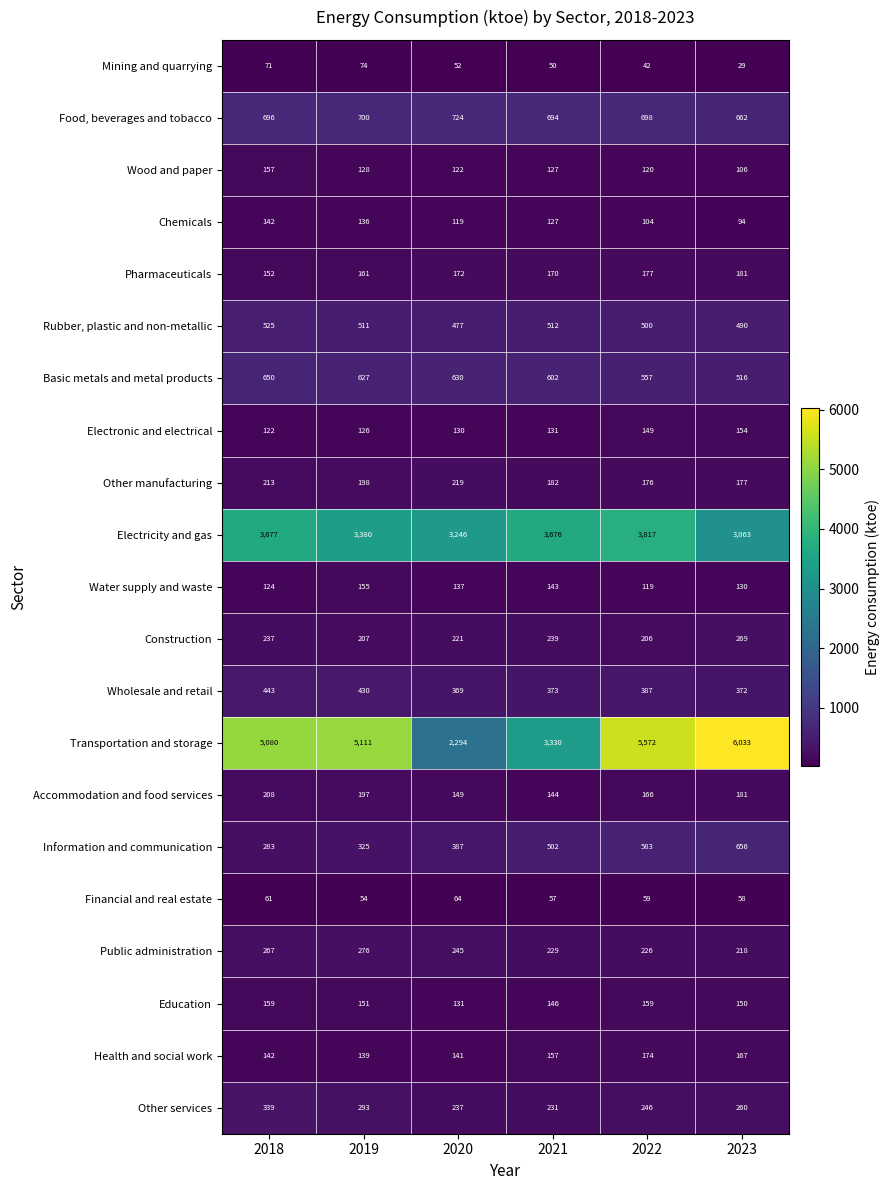

At which category is the sum across all series the highest?

2022